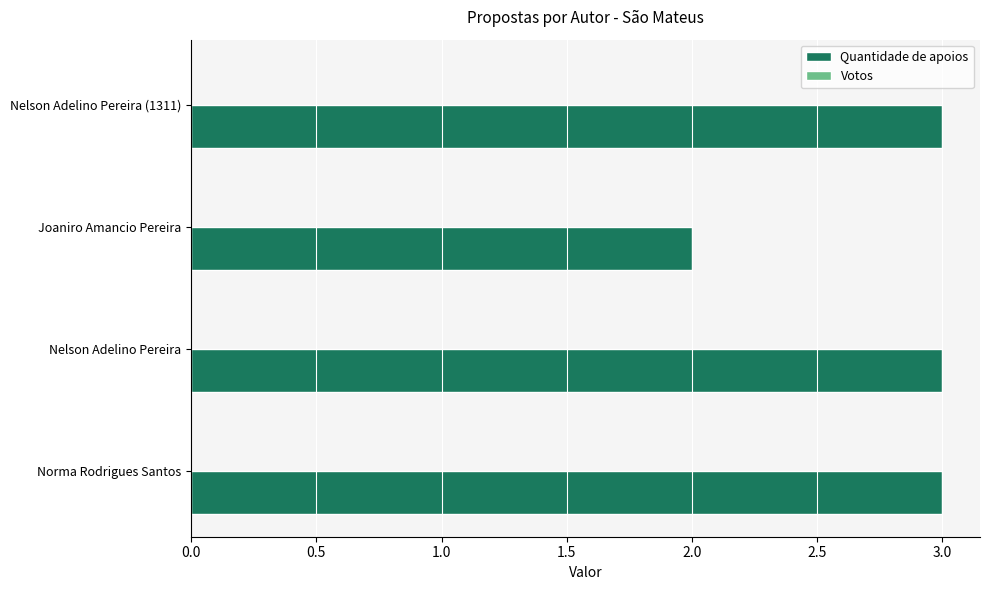

True or false: the data shows 2 at Joaniro Amancio Pereira.

True